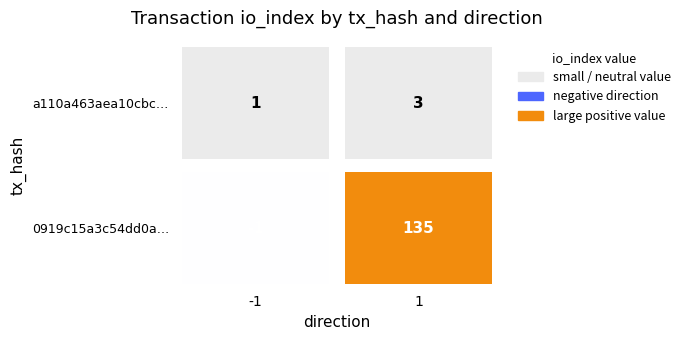

At 1, list the series in order from largest to smallest.

0919c15a3c54dd0a901730975bead182d787892, a110a463aea10cbc6e914e2c0e66d9481ef2688